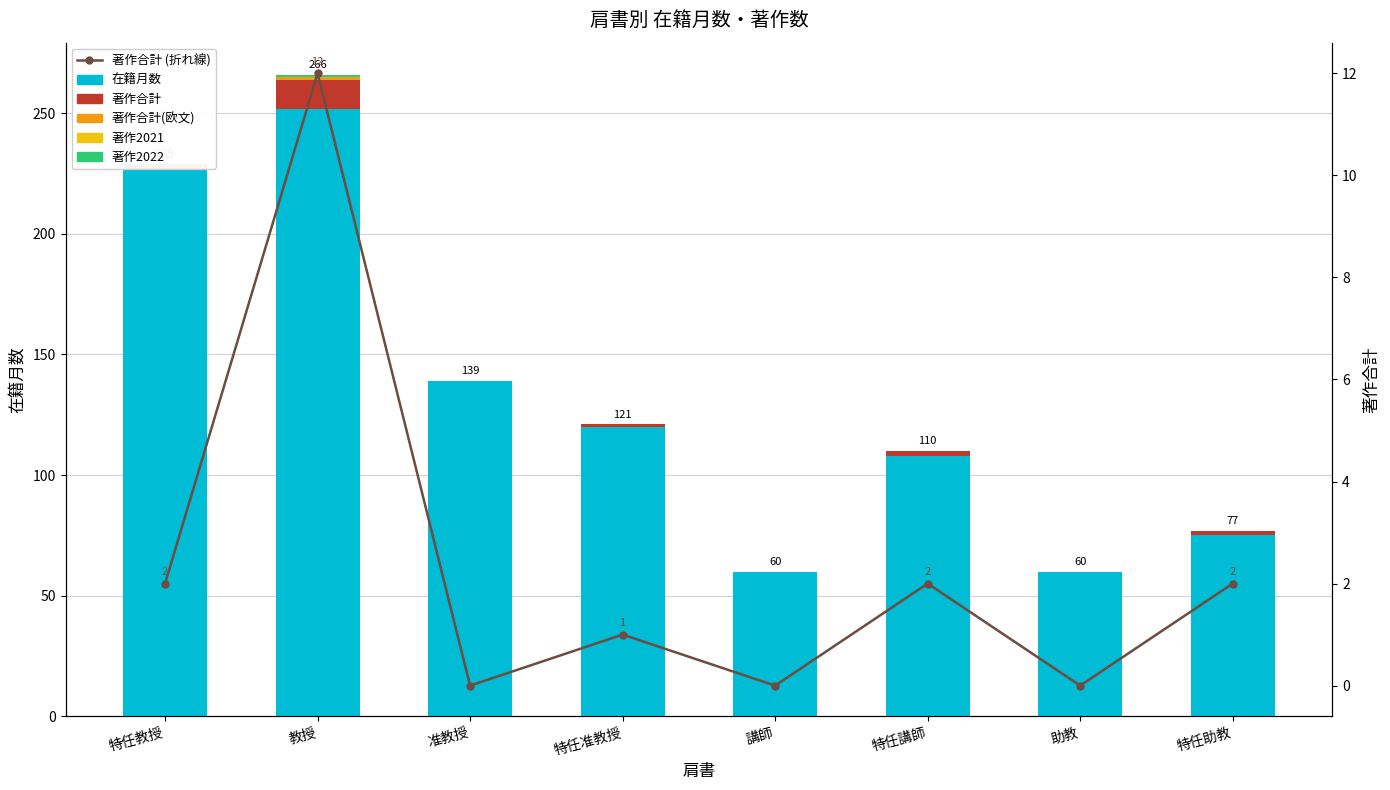

What is the difference between the highest and lowest values at 特任教授?

227